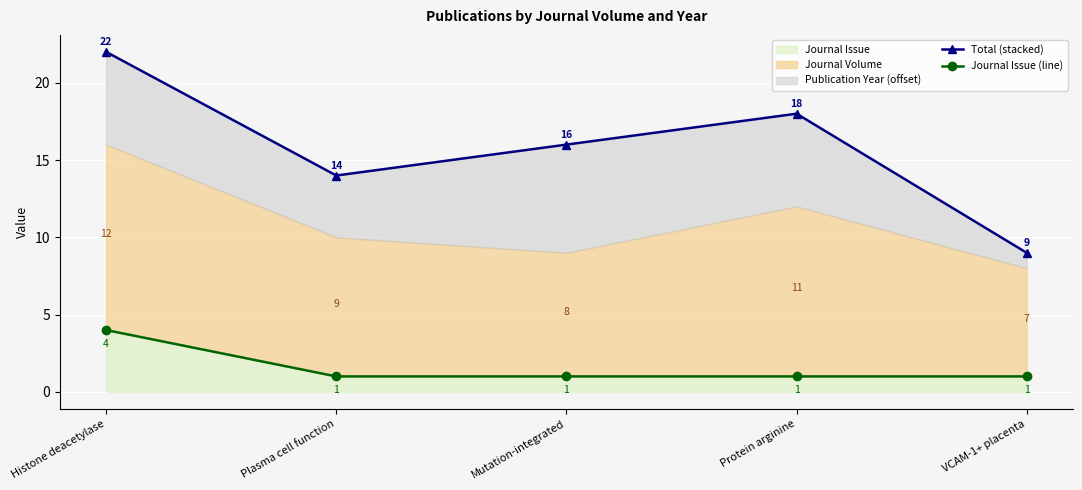

Rank the categories by Journal Issue (line) value from lowest to highest.

Plasma cell function, Mutation-integrated, Protein arginine, VCAM-1+ placenta, Histone deacetylase